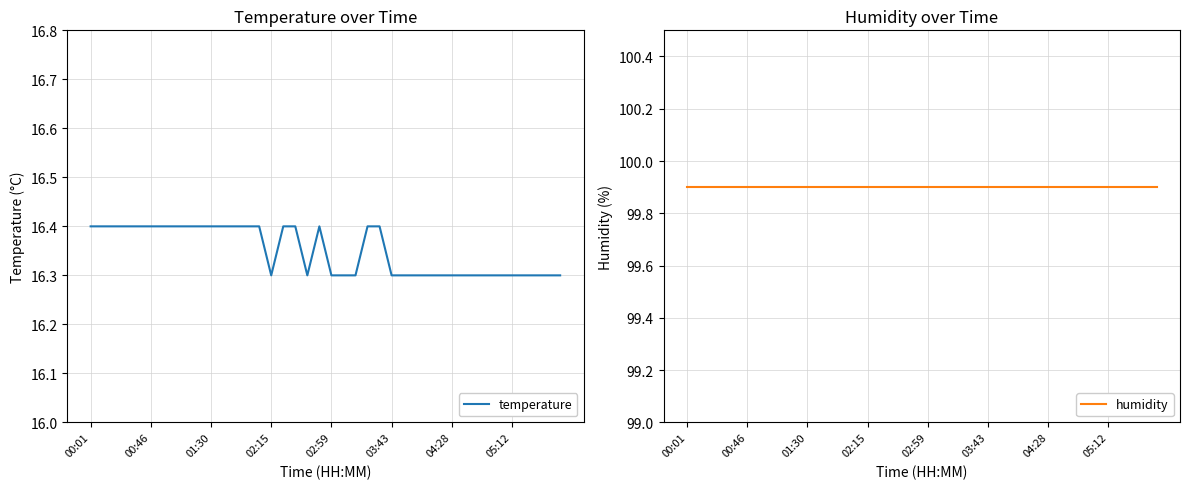

Rank the series at 8 from highest to lowest value.

humidity, temperature